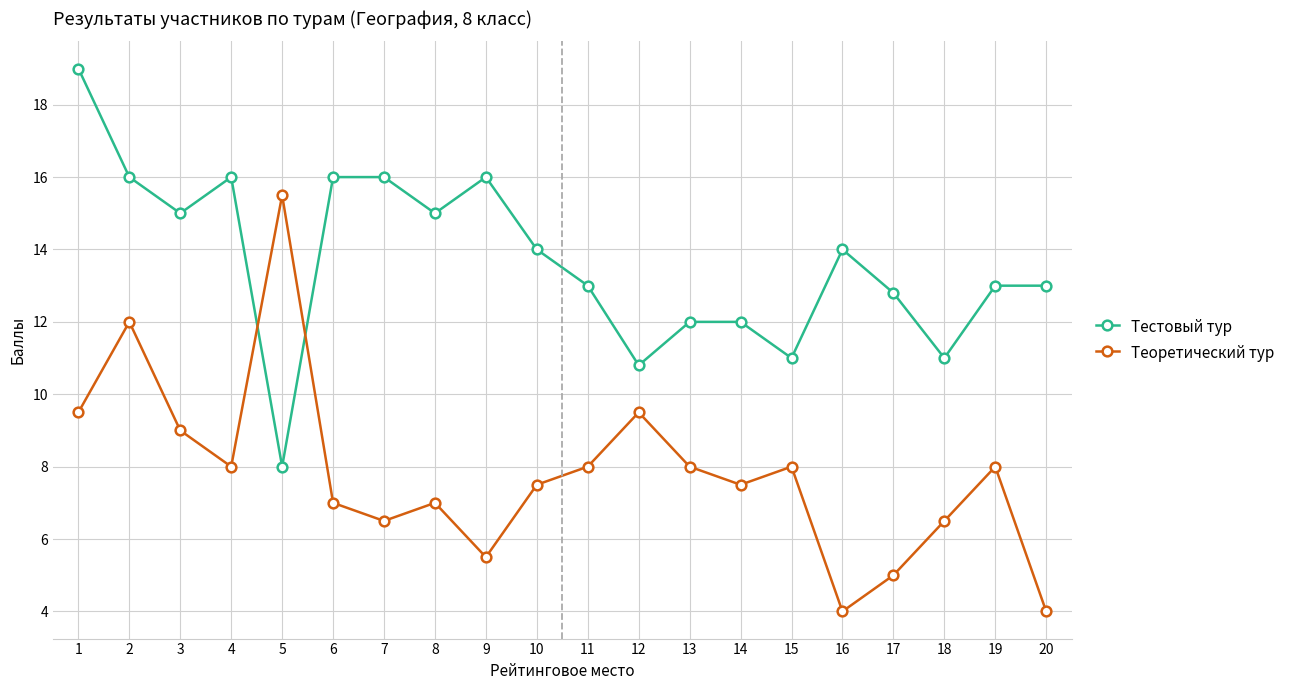

What is the value of the Тестовый тур point at the 20th from the left?

13.0